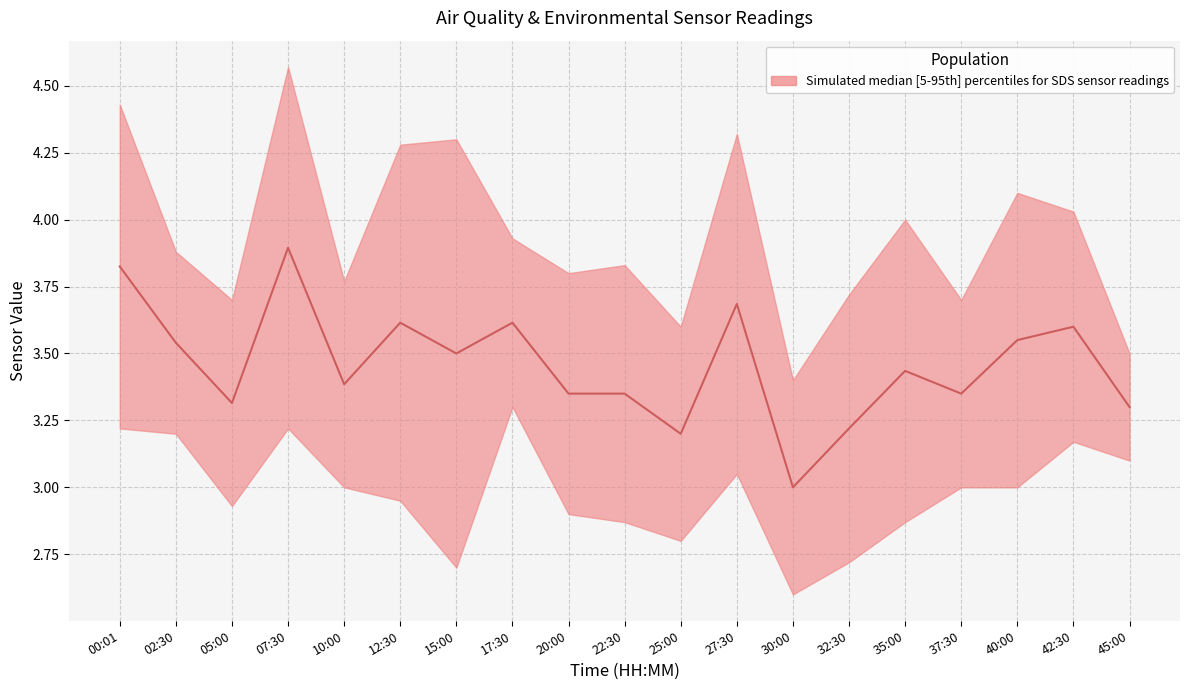

How many points are higher than both their immediate neighbors (excluding endpoints)?

7